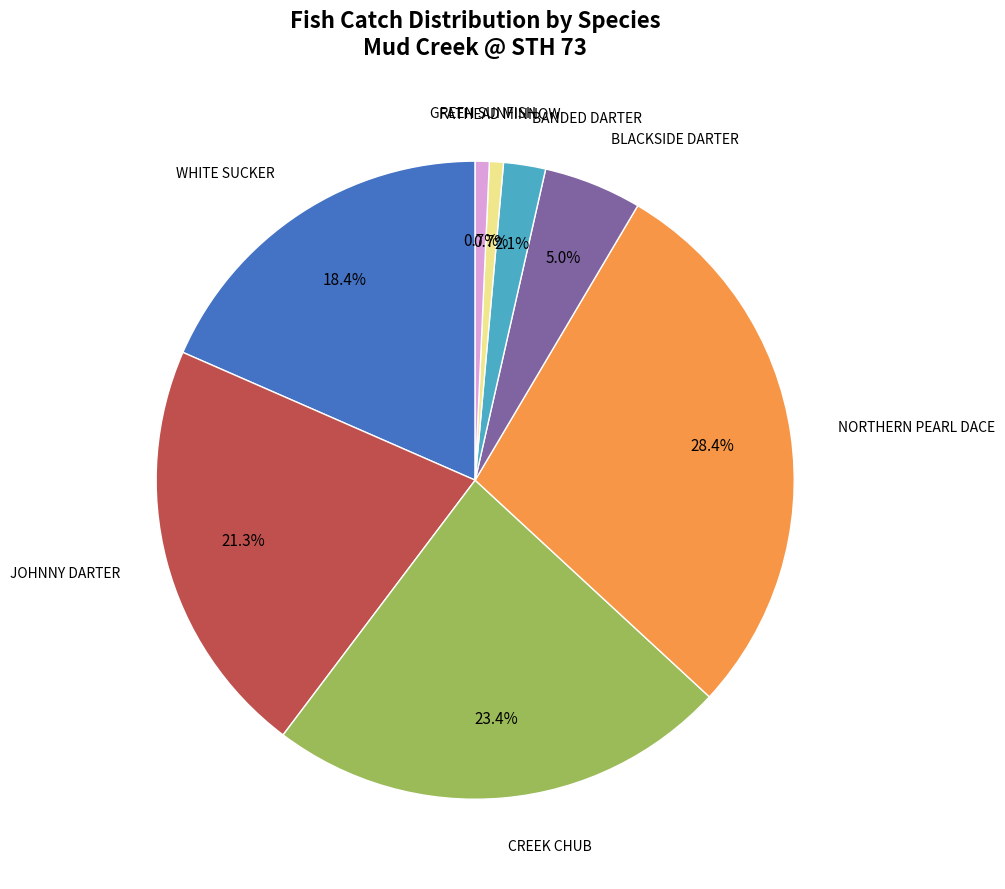

Does any single category account for the majority?

No